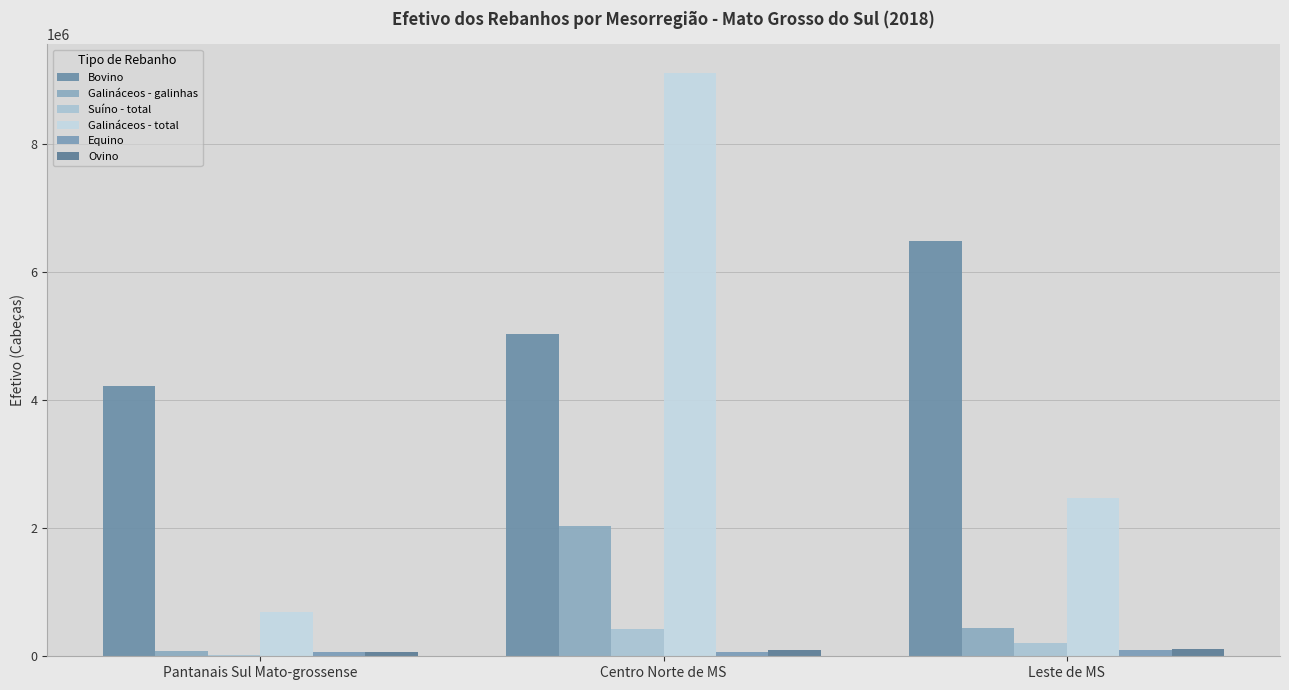

Between Centro Norte de MS and Pantanais Sul Mato-grossense, which is larger?

Centro Norte de MS